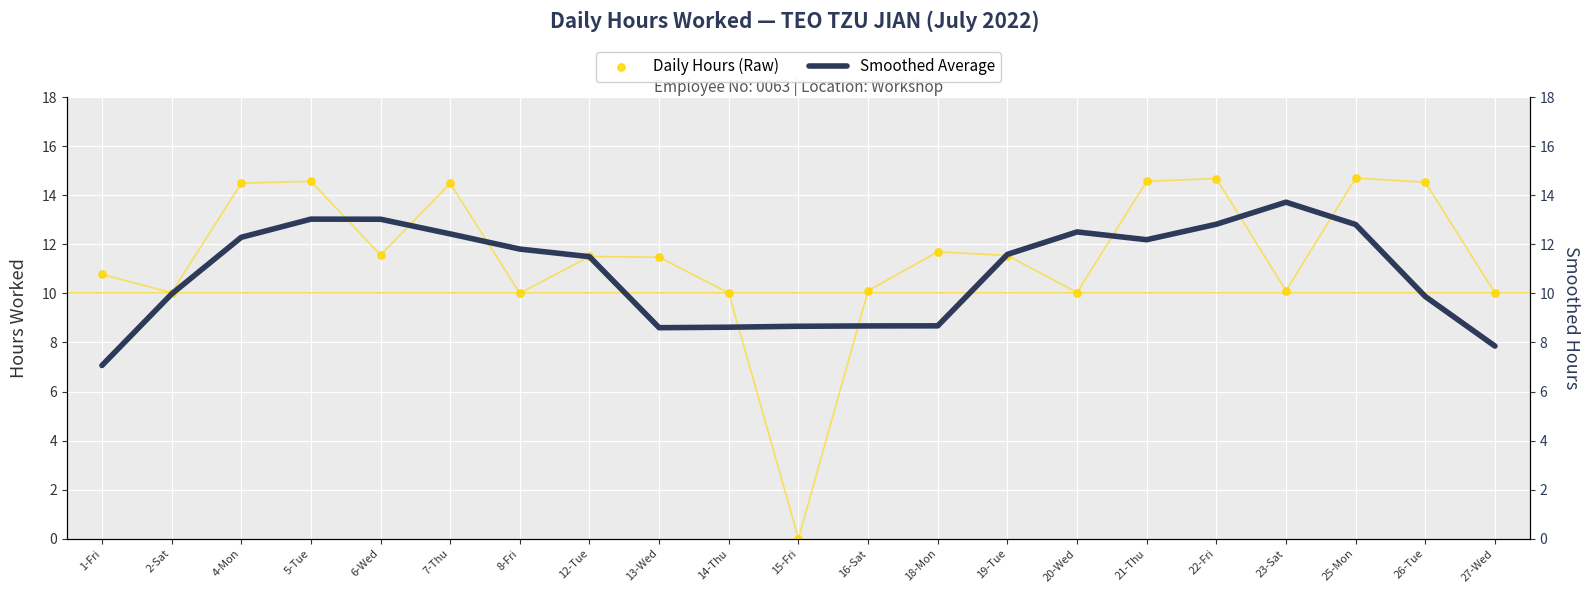

Is the value of Smoothed Average at 8-Fri greater than the value of Daily Hours (Raw) at 16-Sat?

Yes